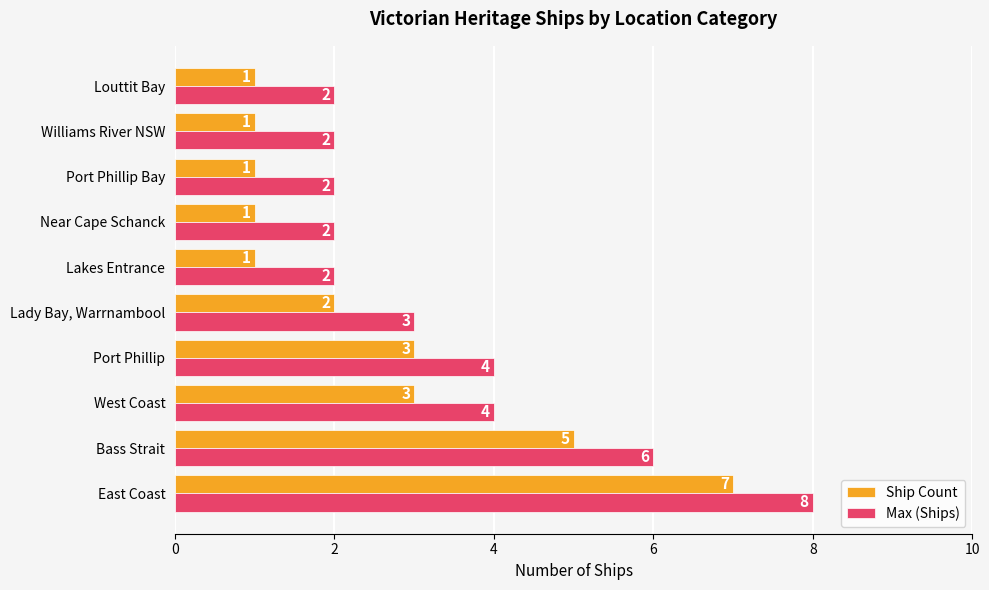

Count the Max (Ships) values in the range 2 to 4.

8